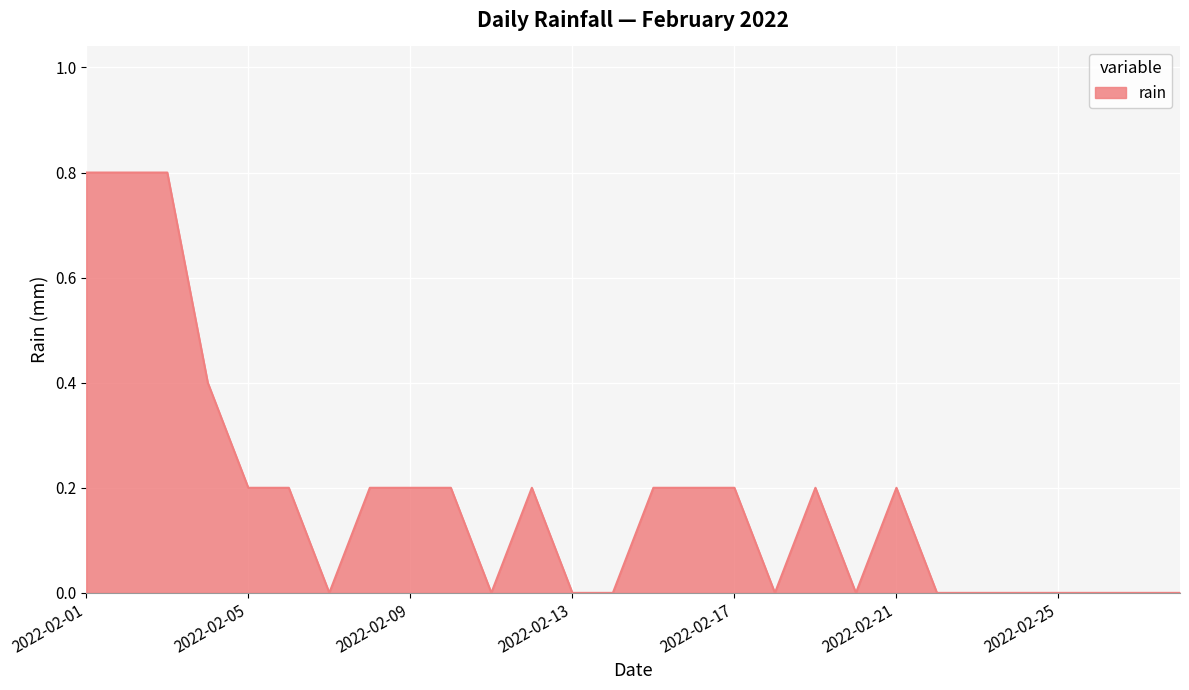

What is the greatest value displayed?

0.8